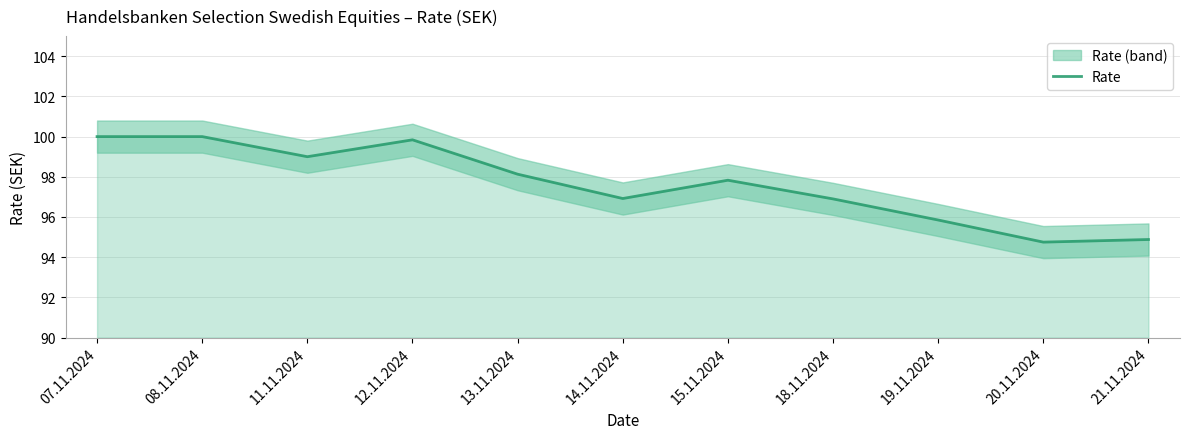

How many distinct data groups are displayed?

1